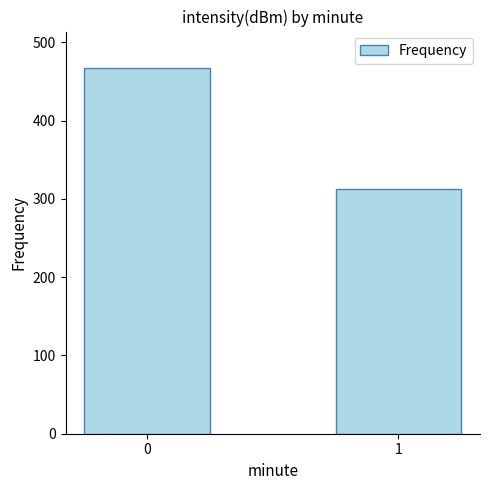

List the labels in order of value, smallest first.

1, 0